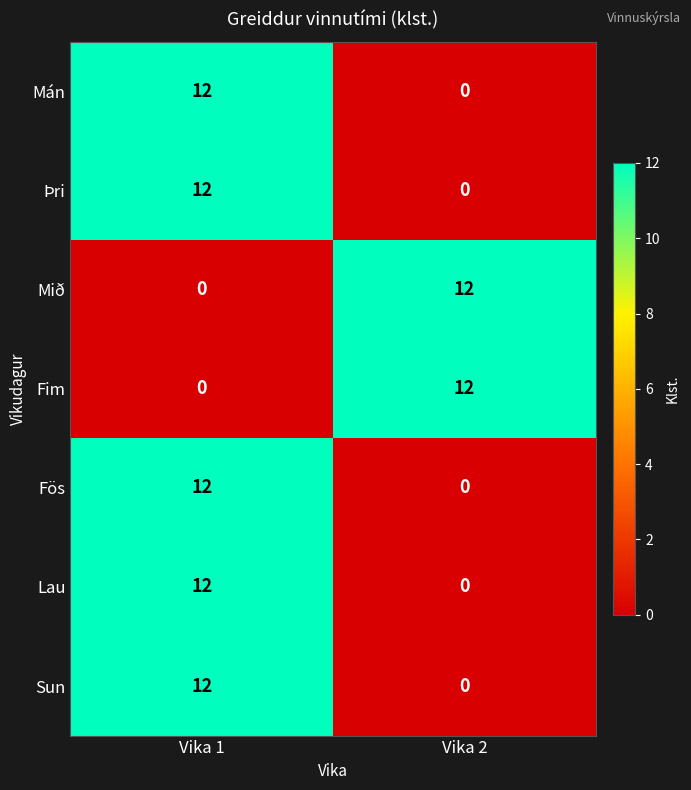

Reading right to left, list all the values displayed in this chart.

Mán: 0	12
Þri: 0	12
Mið: 12	0
Fim: 12	0
Fös: 0	12
Lau: 0	12
Sun: 0	12